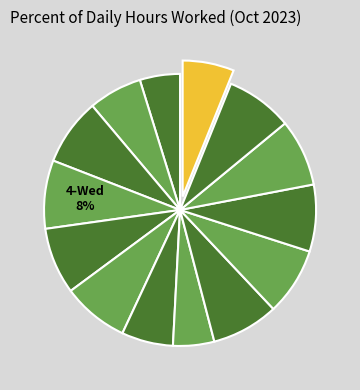

Count the number of slices in the pie.

14